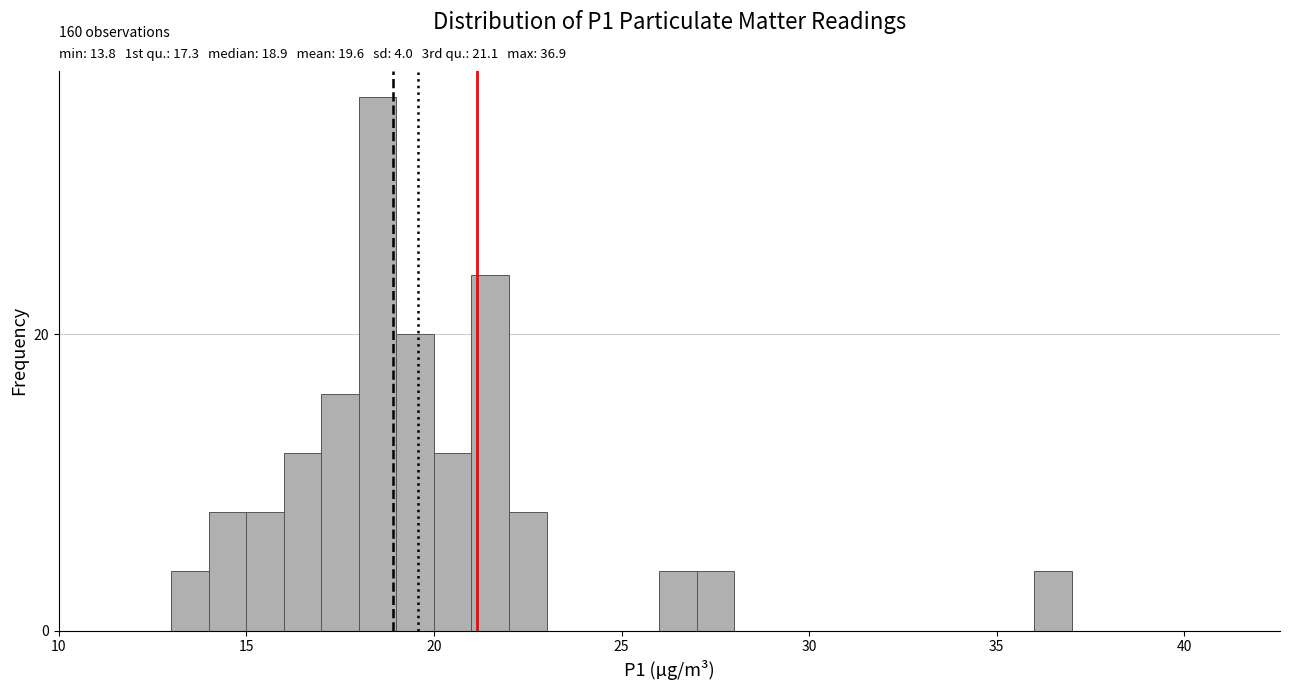

Around what value on the x-axis is the tallest bar? Give the approximate position of its centre, as read against the axis.

18.5